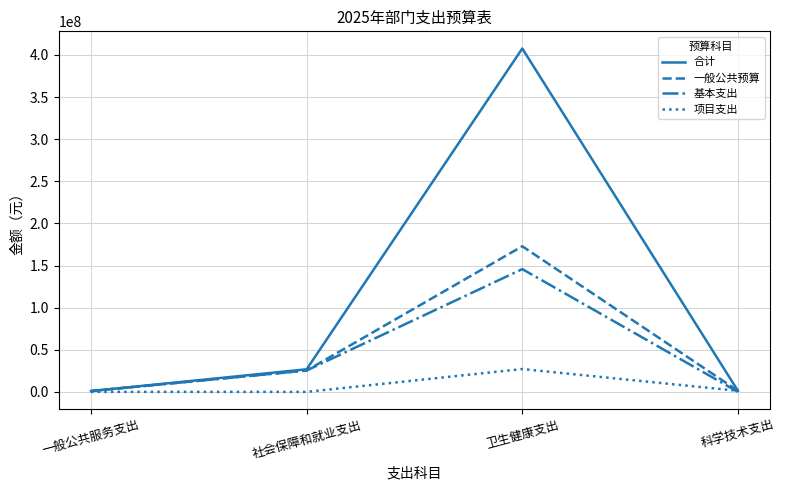

What are all the series names shown in the legend?

合计, 一般公共预算, 基本支出, 项目支出